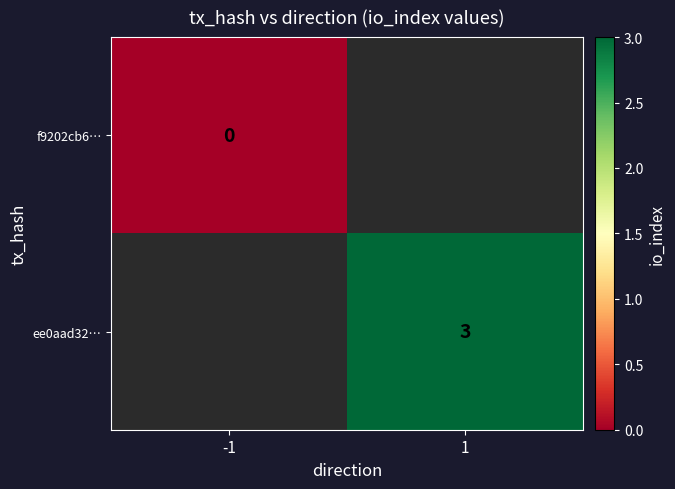

True or false: ee0aad32… has a value of 3 at 1.

True